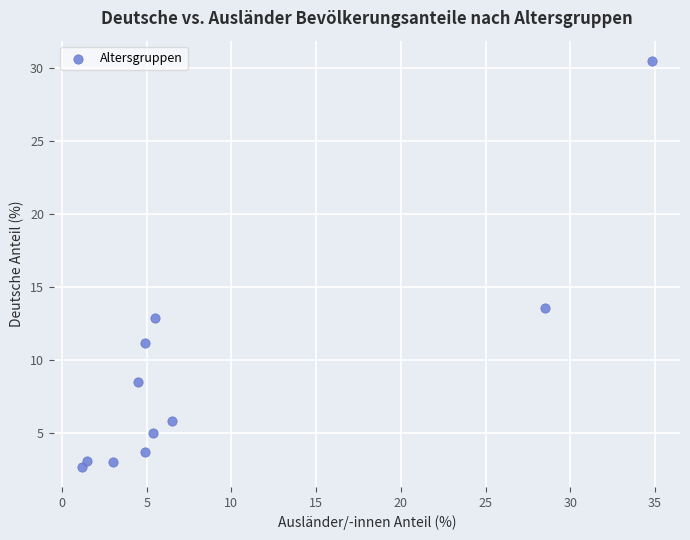

What Y value in the scatter plot is closest to 16?

13.6